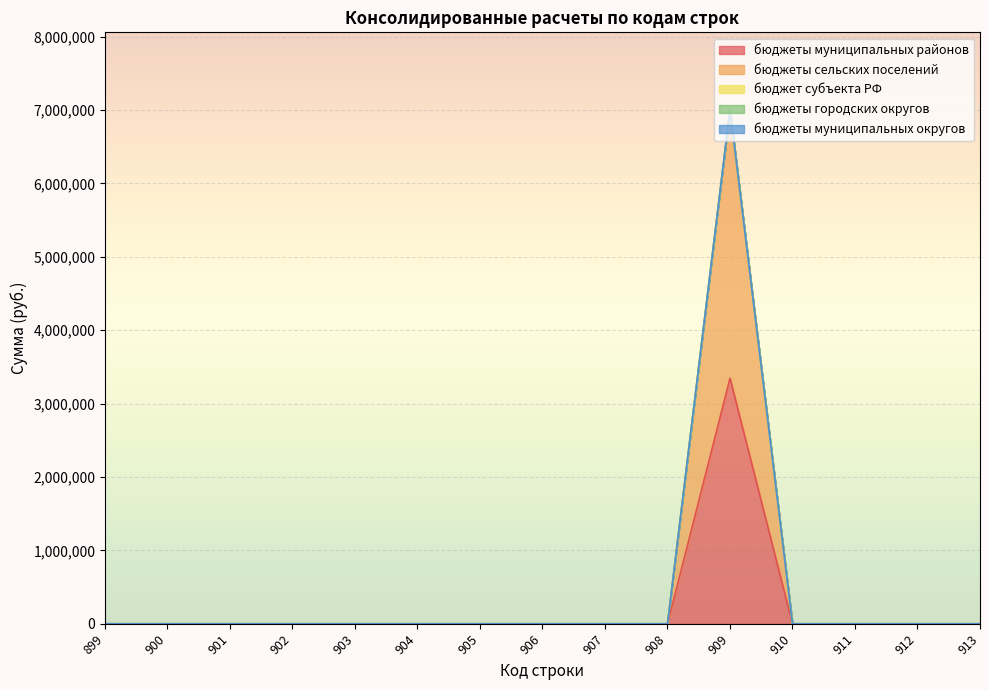

Reading left to right, what are all the values shown in this chart?

бюджеты муниципальных районов: 0.0	0.0	0.0	0.0	0.0	0.0	0.0	0.0	0.0	0.0	3345753.0	0.0	0.0	0.0	0.0
бюджеты сельских поселений: 0.0	0.0	0.0	0.0	0.0	0.0	0.0	0.0	0.0	0.0	3662418.1	0.0	0.0	0.0	0.0
бюджет субъекта РФ: 0.0	0.0	0.0	0.0	0.0	0.0	0.0	0.0	0.0	0.0	0.0	0.0	0.0	0.0	0.0
бюджеты городских округов: 0.0	0.0	0.0	0.0	0.0	0.0	0.0	0.0	0.0	0.0	0.0	0.0	0.0	0.0	0.0
бюджеты муниципальных округов: 0.0	0.0	0.0	0.0	0.0	0.0	0.0	0.0	0.0	0.0	0.0	0.0	0.0	0.0	0.0